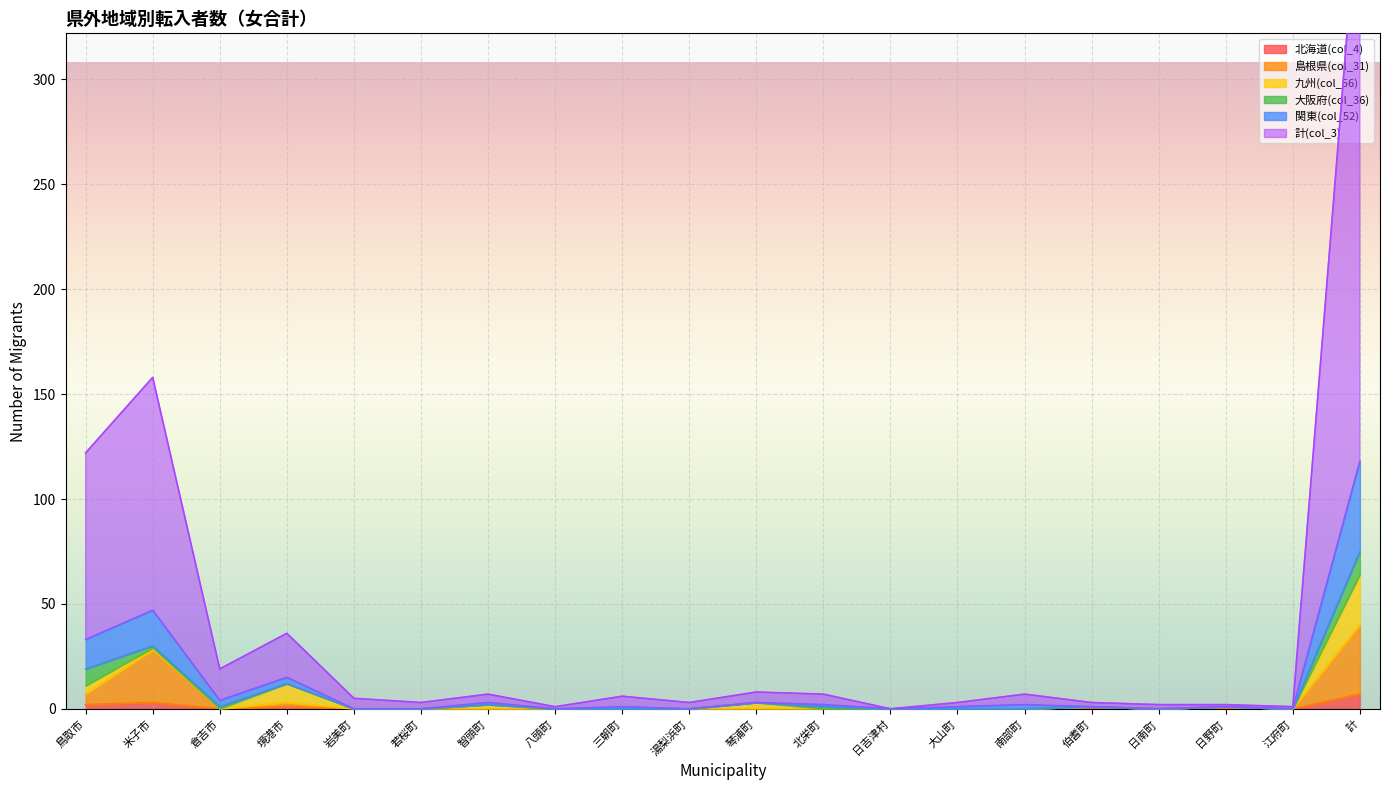

Which series changed the most between 米子市 and 三朝町?

計(col_3)